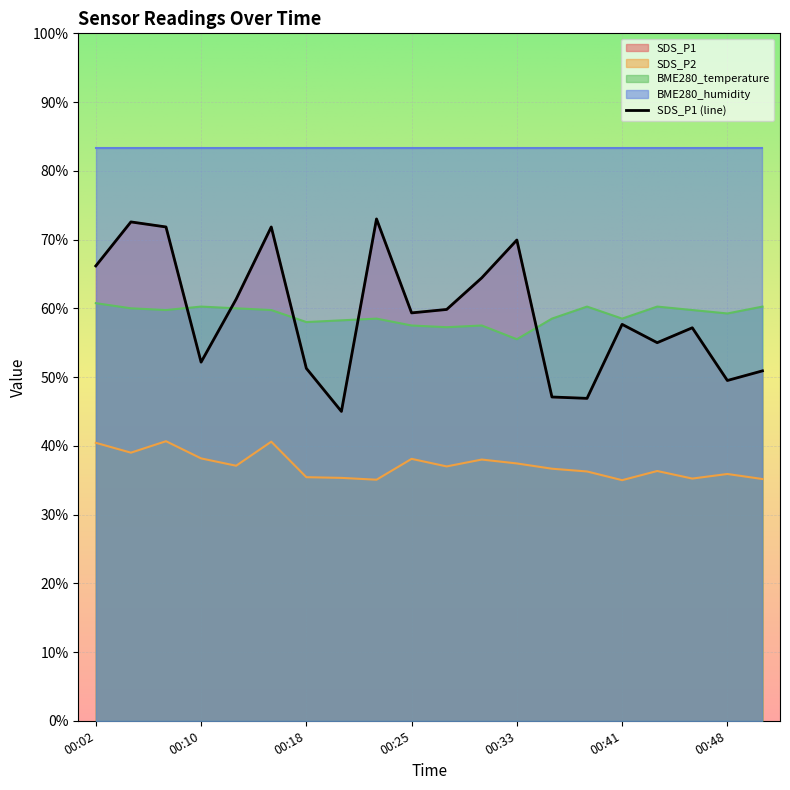

What is the sum of all SDS_P2 values?

742.9